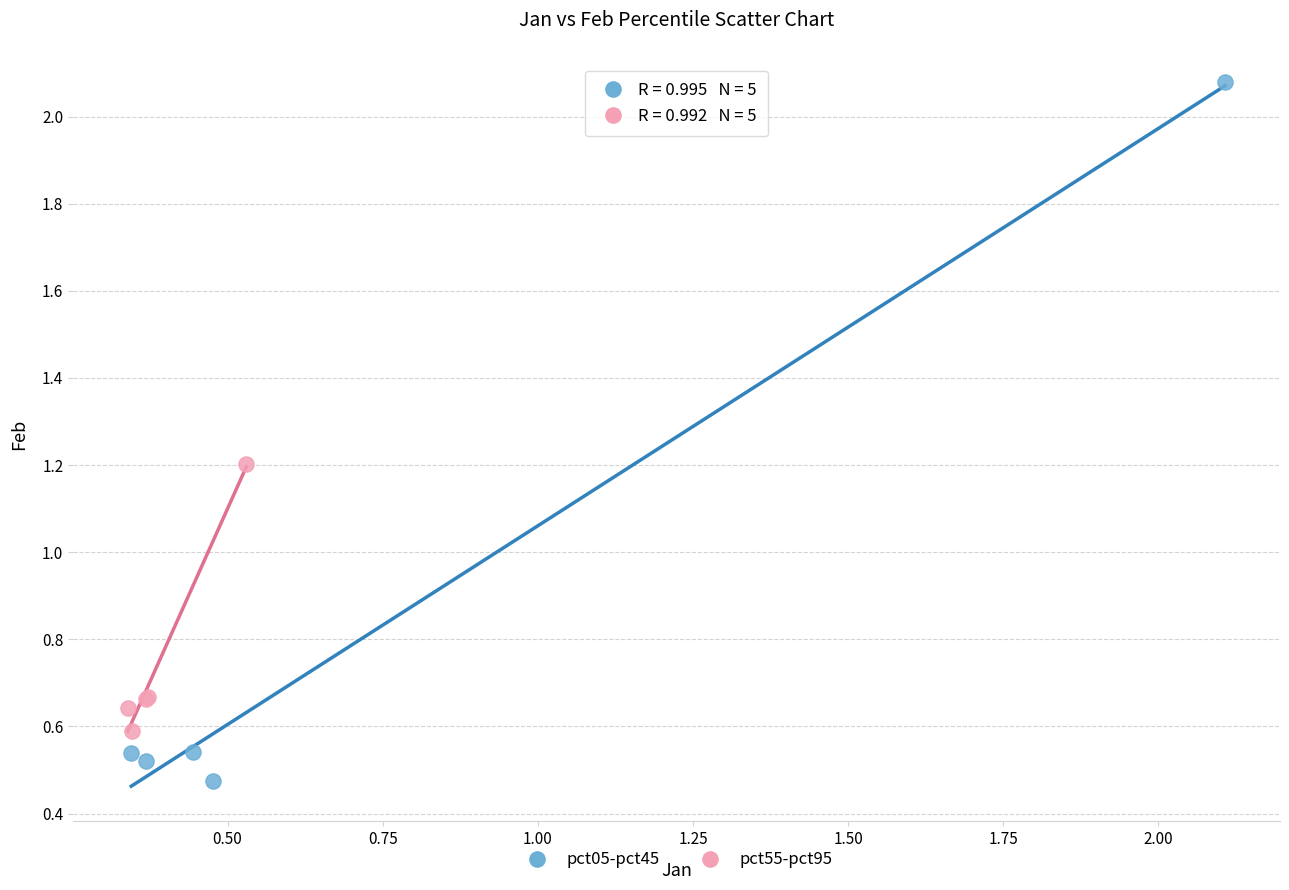

Which series reaches the maximum Y coordinate?

pct05-pct45